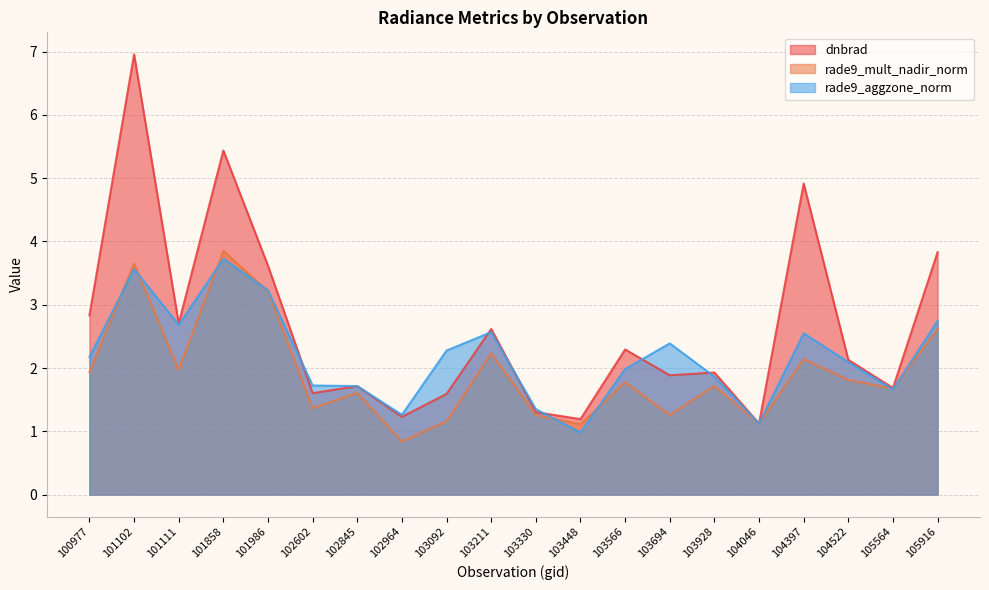

At how many categories does at least one series exceed 4?

3